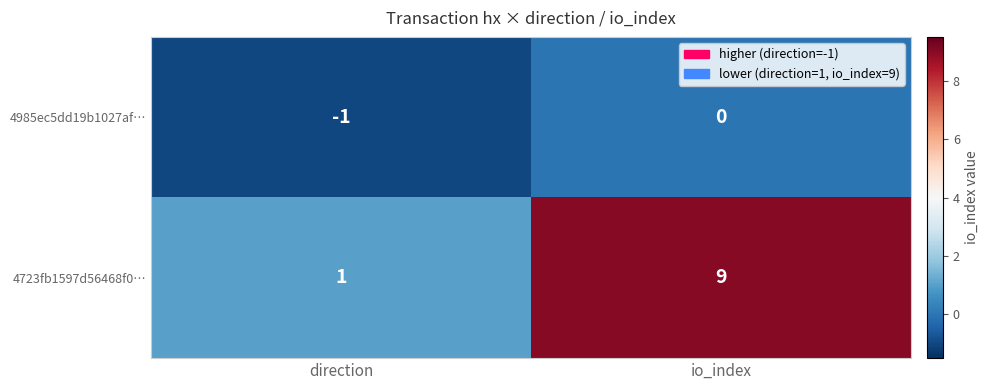

Rank the series by their maximum value, from lowest to highest.

4985ec5dd19b1027af…, 4723fb1597d56468f0…